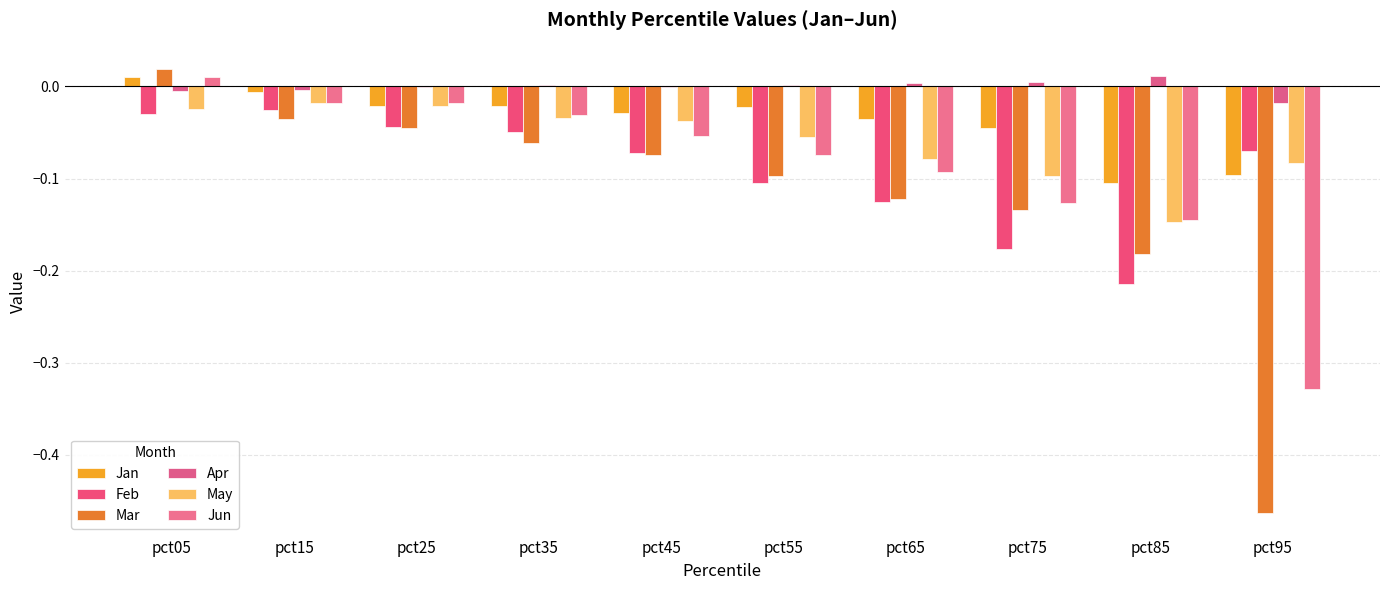

Reading left to right, extract all data points from this chart.

Jan: 0.0	-0.0	-0.0	-0.0	-0.0	-0.0	-0.0	-0.0	-0.1	-0.1
Feb: -0.0	-0.0	-0.0	-0.0	-0.1	-0.1	-0.1	-0.2	-0.2	-0.1
Mar: 0.0	-0.0	-0.0	-0.1	-0.1	-0.1	-0.1	-0.1	-0.2	-0.5
Apr: -0.0	-0.0	-0.0	0.0	-0.0	0.0	0.0	0.0	0.0	-0.0
May: -0.0	-0.0	-0.0	-0.0	-0.0	-0.1	-0.1	-0.1	-0.1	-0.1
Jun: 0.0	-0.0	-0.0	-0.0	-0.1	-0.1	-0.1	-0.1	-0.1	-0.3